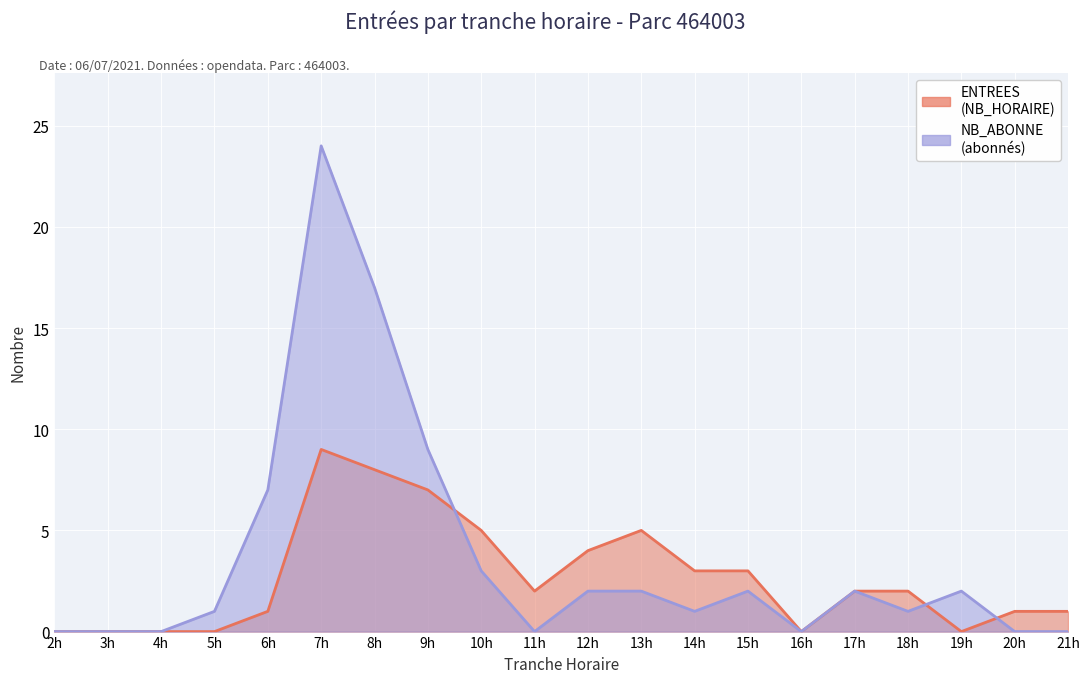

Count the number of data series in this chart.

2